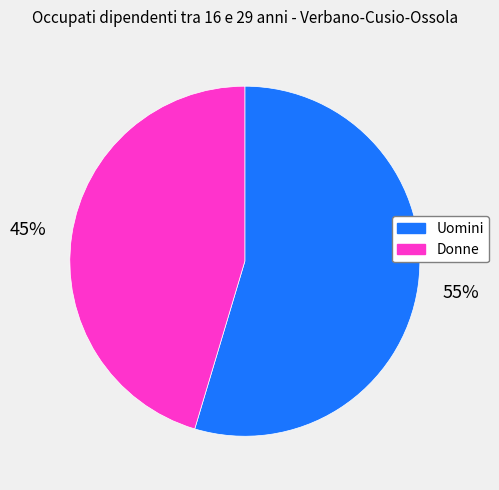

Is the sum of Uomini and Donne greater than half?

Yes